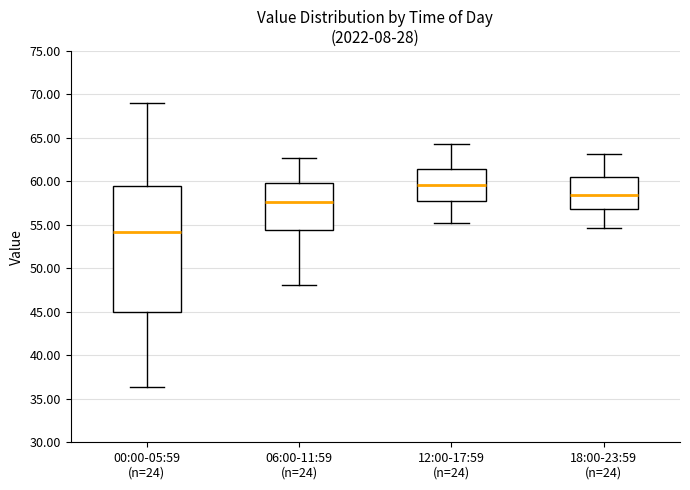

Which box's median line is the highest?

12:00-17:59 (n=24)